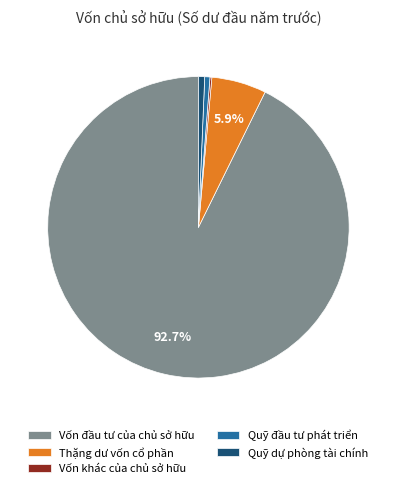

Which slice is the largest?

Vốn đầu tư của chủ sở hữu